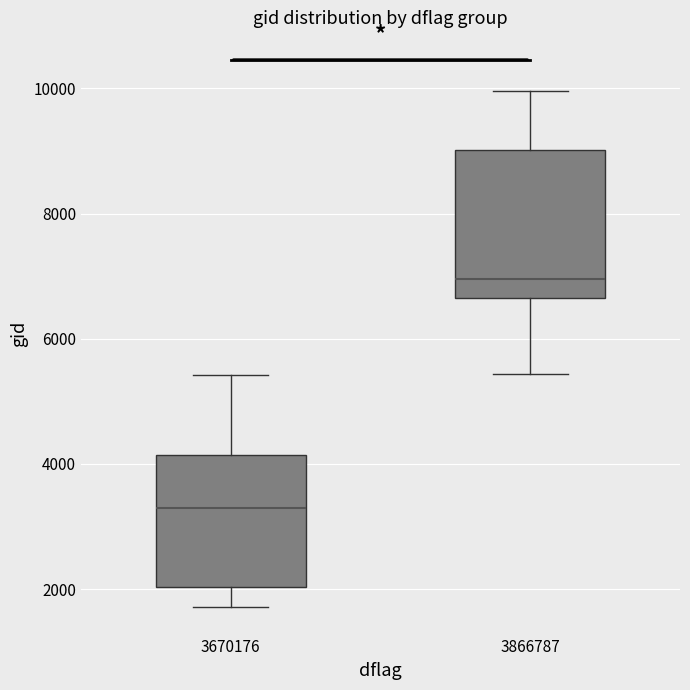

Which box has the lowest median line?

3670176